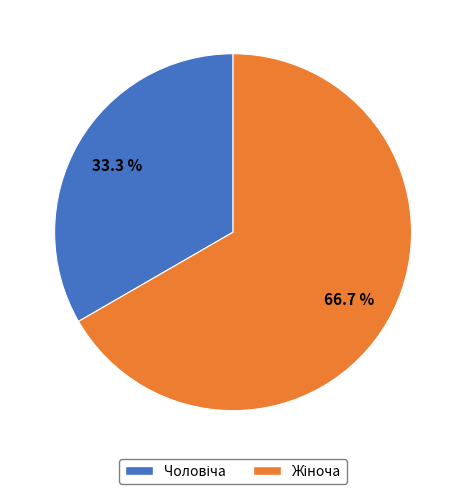

Count the number of slices in the pie.

2